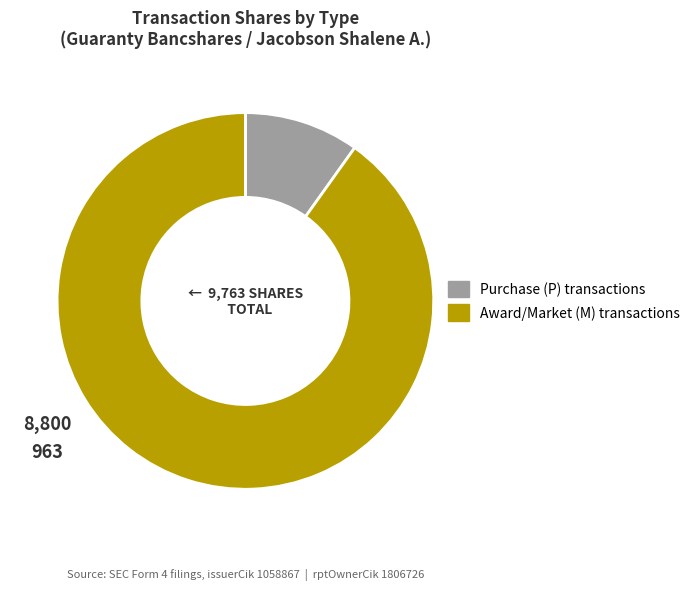

Does any single category account for the majority?

Yes